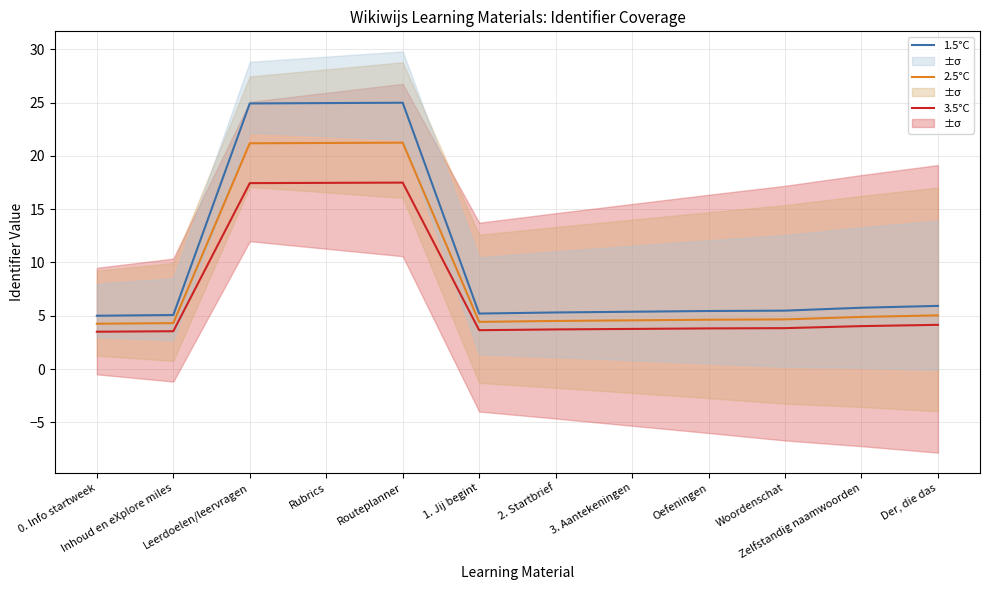

Rank the categories by 3.5°C value from lowest to highest.

0. Info startweek, Inhoud en eXplore miles, 1. Jij begint, 2. Startbrief, 3. Aantekeningen, Oefeningen, Woordenschat, Zelfstandig naamwoorden, Der, die das, Leerdoelen/leervragen, Rubrics, Routeplanner